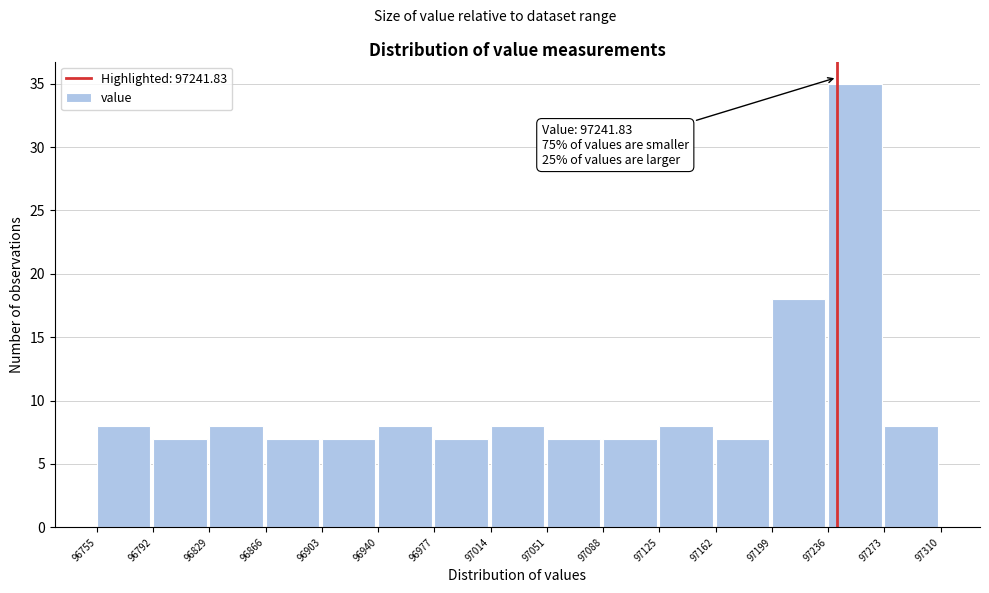

Over which range of the x-axis is the bar tallest?

97236 to 97273